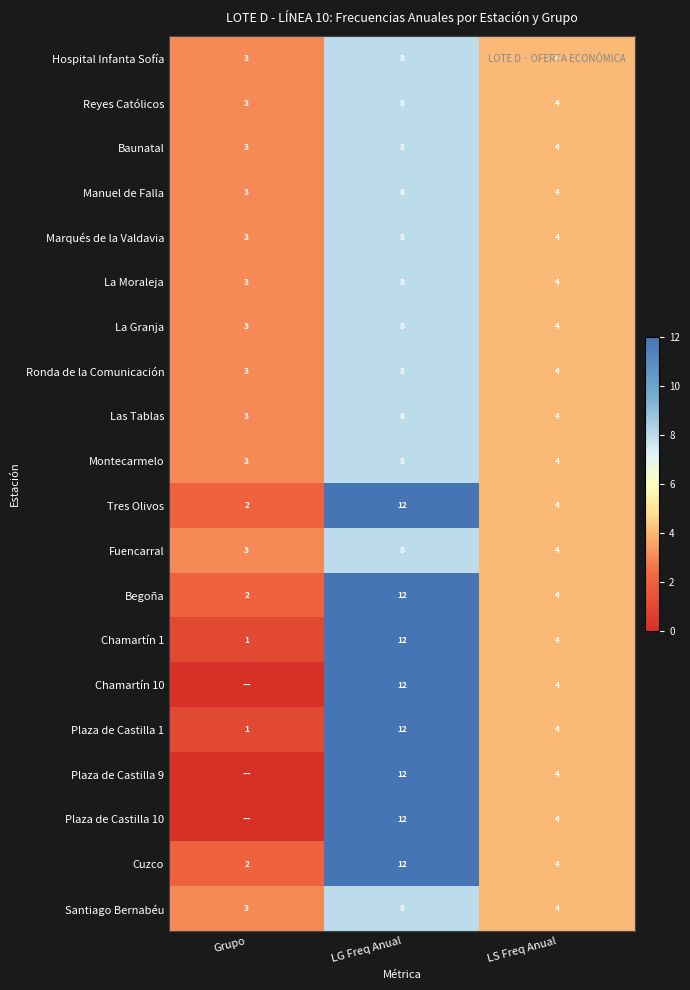

True or false: Baunatal has a value of 4 at LS Freq Anual.

True